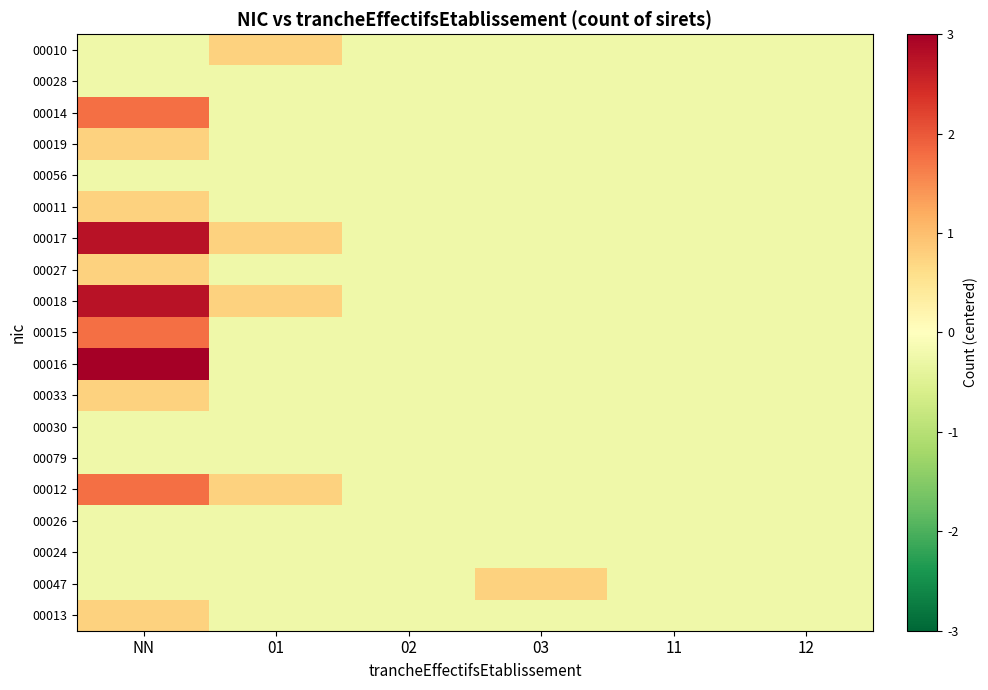

At how many categories does at least one series exceed 4?

1